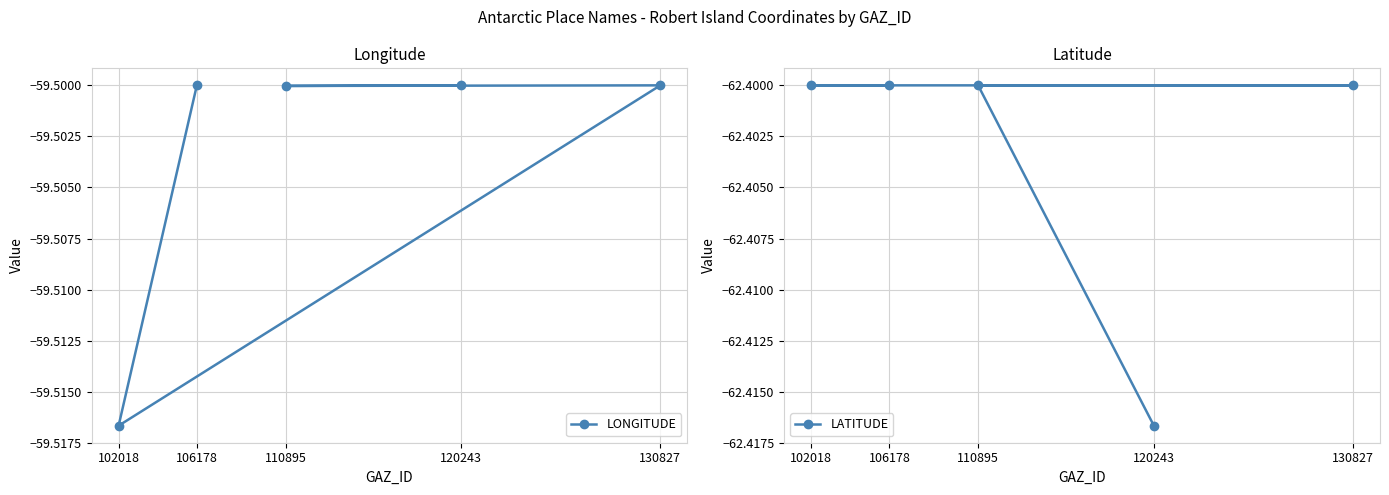

List the series in order of their overall mean, lowest first.

LATITUDE, LONGITUDE